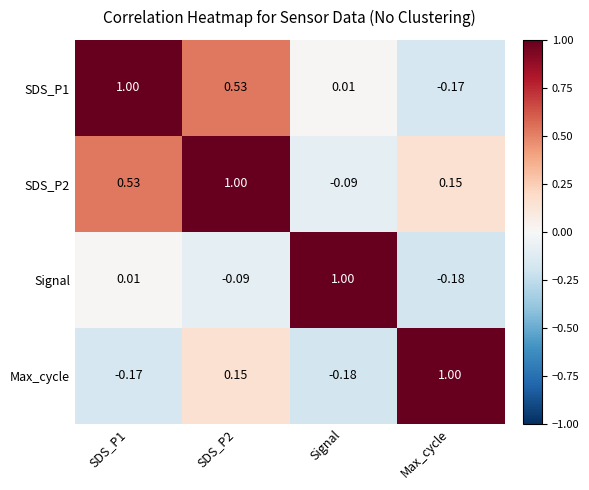

At which label does Max_cycle reach its minimum?

Signal